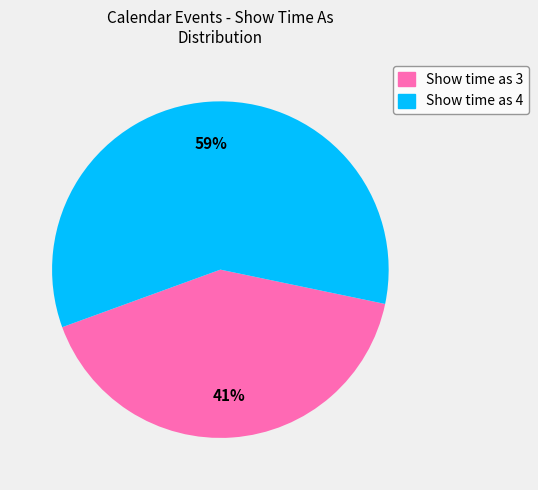

True or false: Show time as 4 accounts for 48% of the total.

False